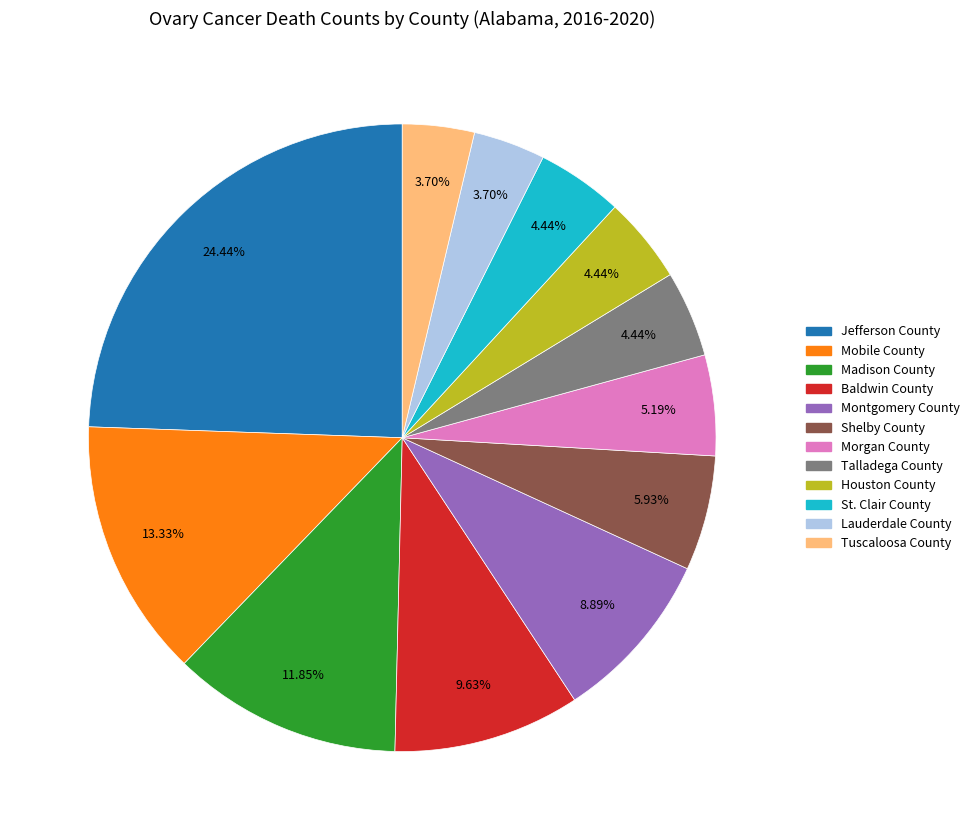

What percentage is the Mobile County slice, to the nearest percent?

13%